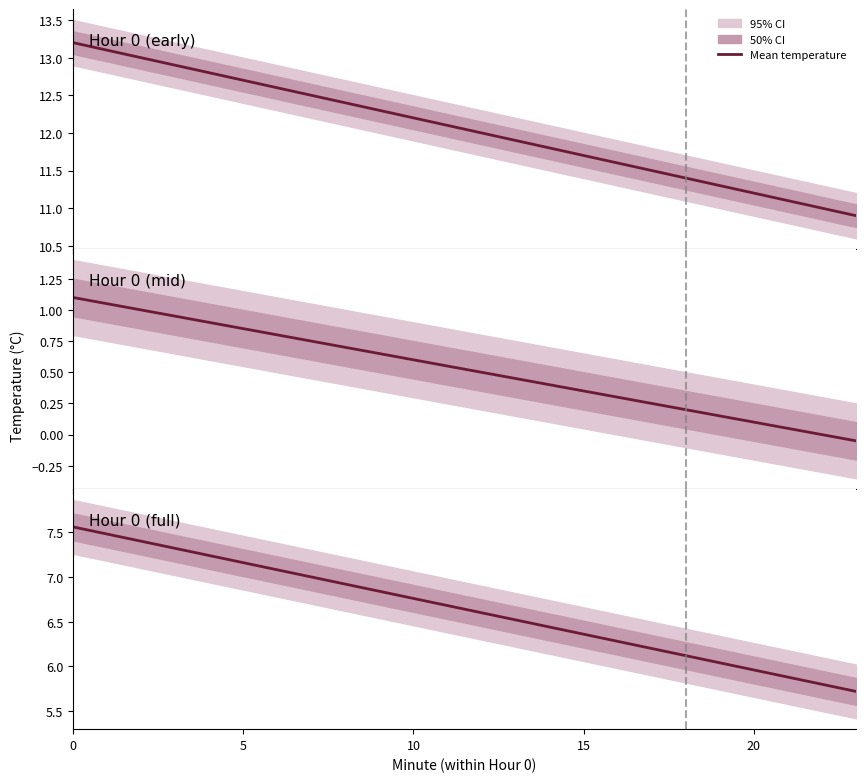

How many lines are shown in the chart?

1